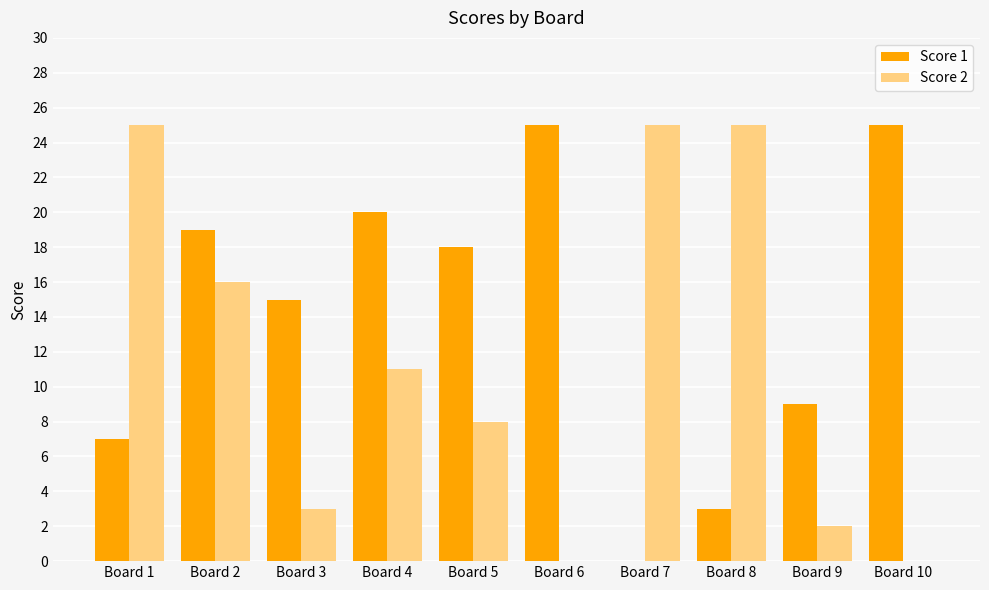

How many categories are shown in the chart?

10